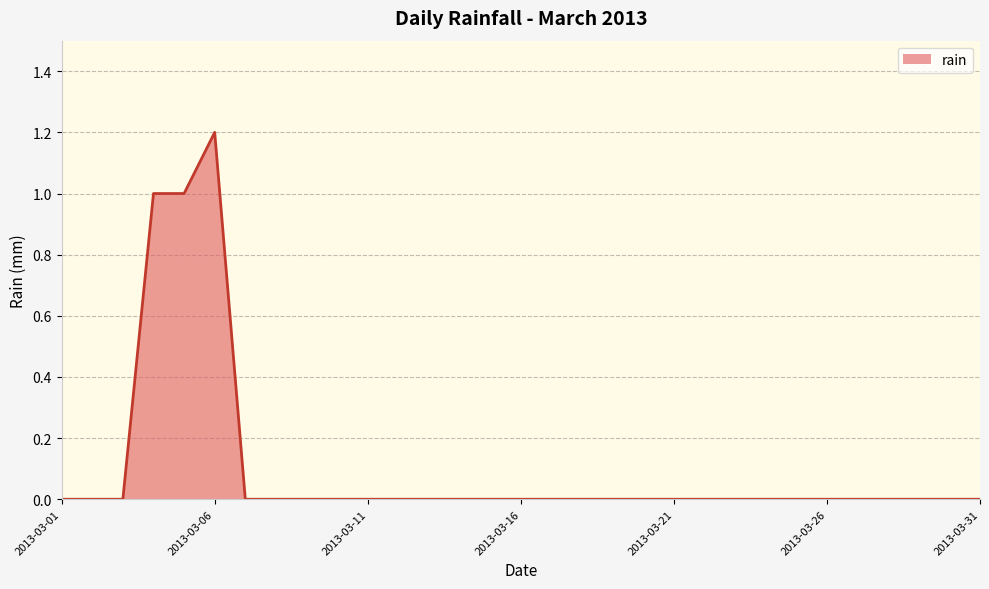

What is the difference between the maximum and minimum values?

1.2